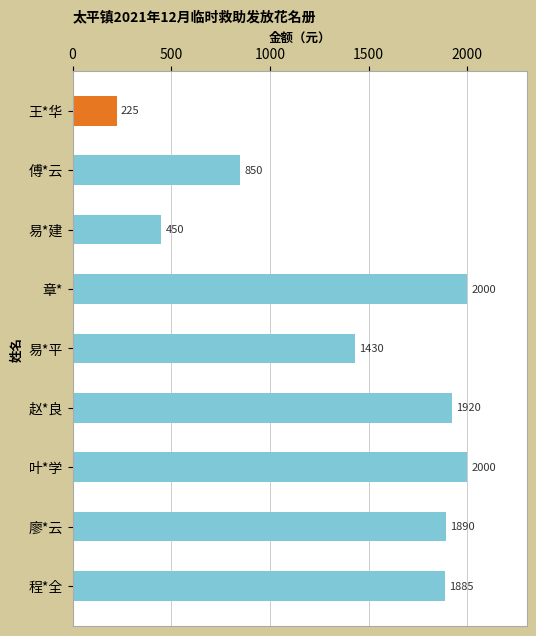

What is the change in value from 章* to 廖*云?

-110